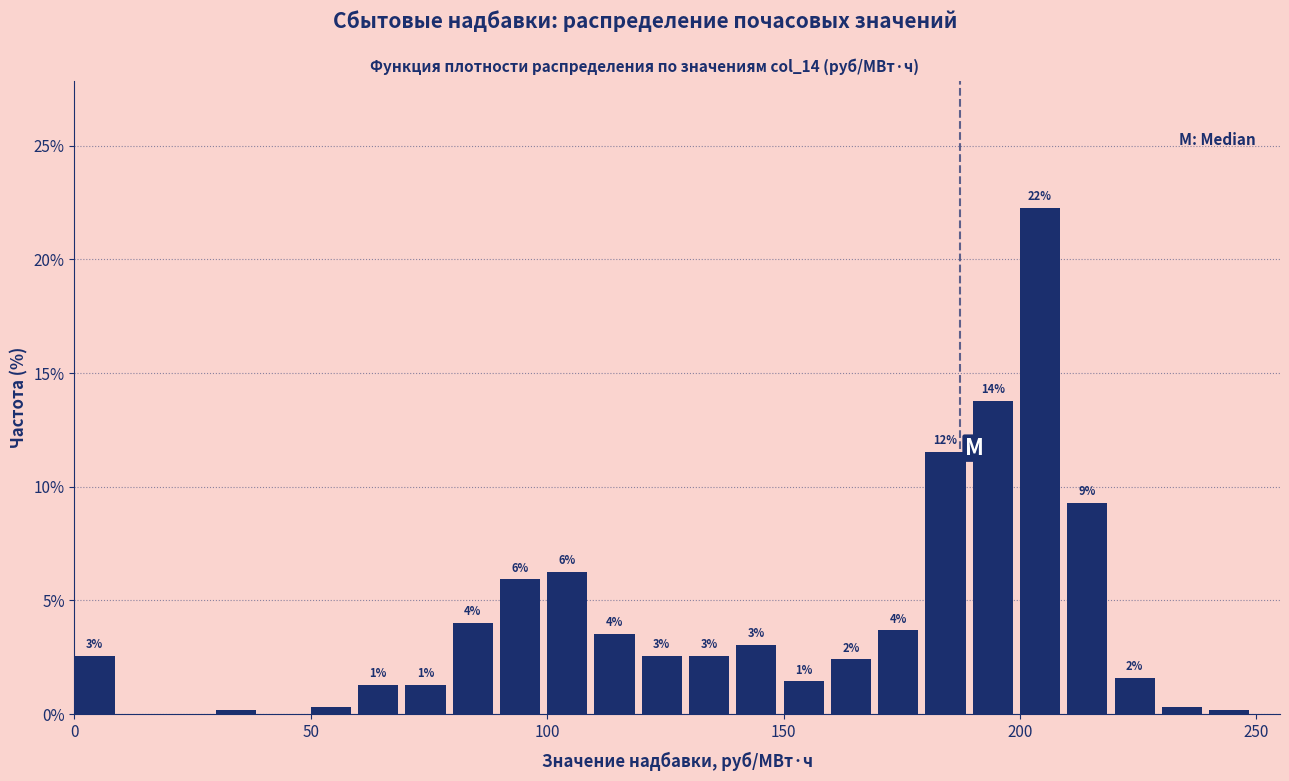

Around what value on the x-axis is the tallest bar? Give the approximate position of its centre, as read against the axis.

205